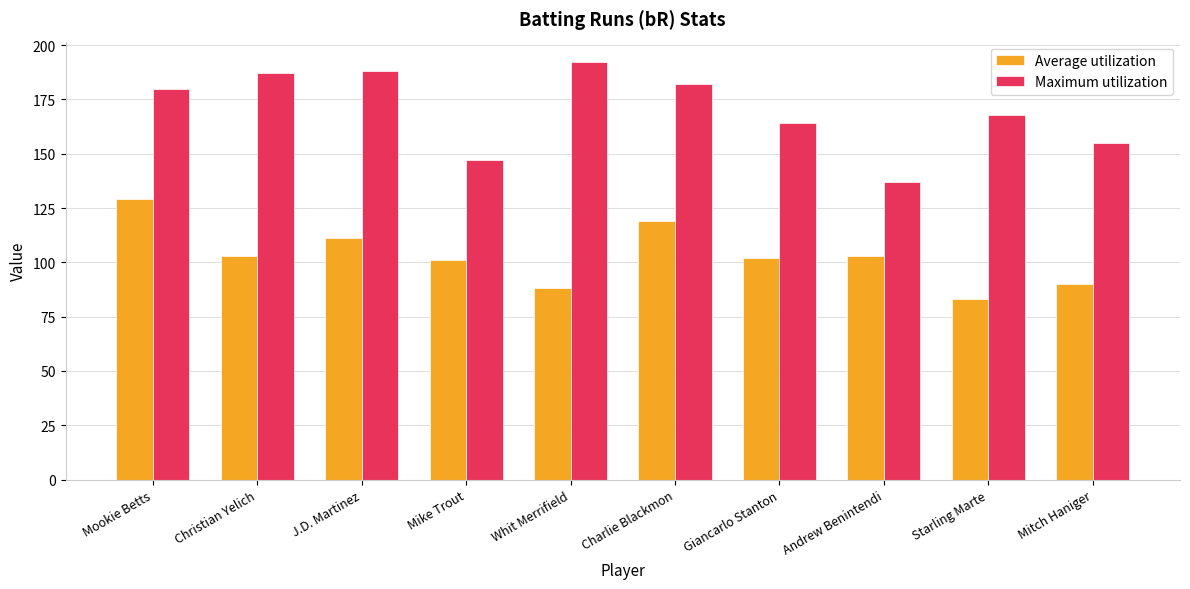

Rank the series by their average value, from highest to lowest.

Maximum utilization, Average utilization